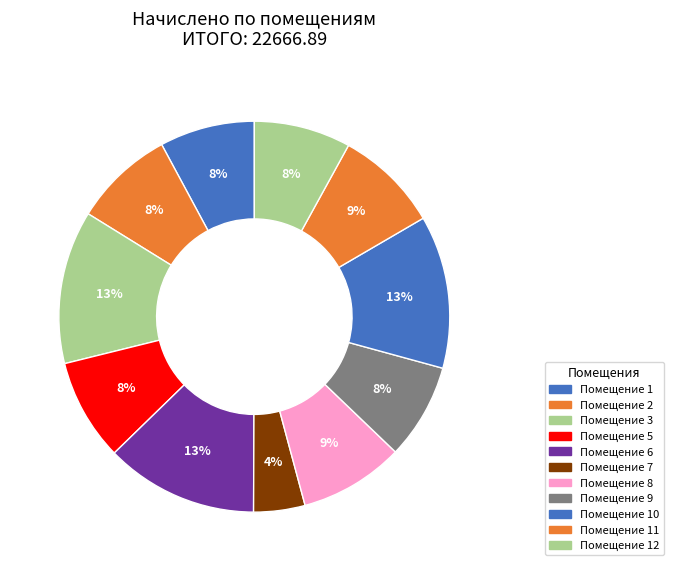

How many segments does this pie chart have?

11